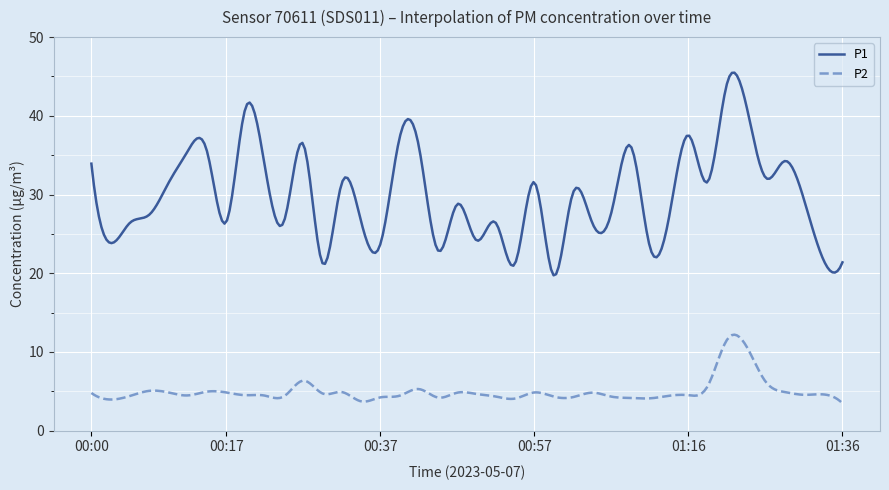

True or false: P2 and P1 intersect in this chart.

False